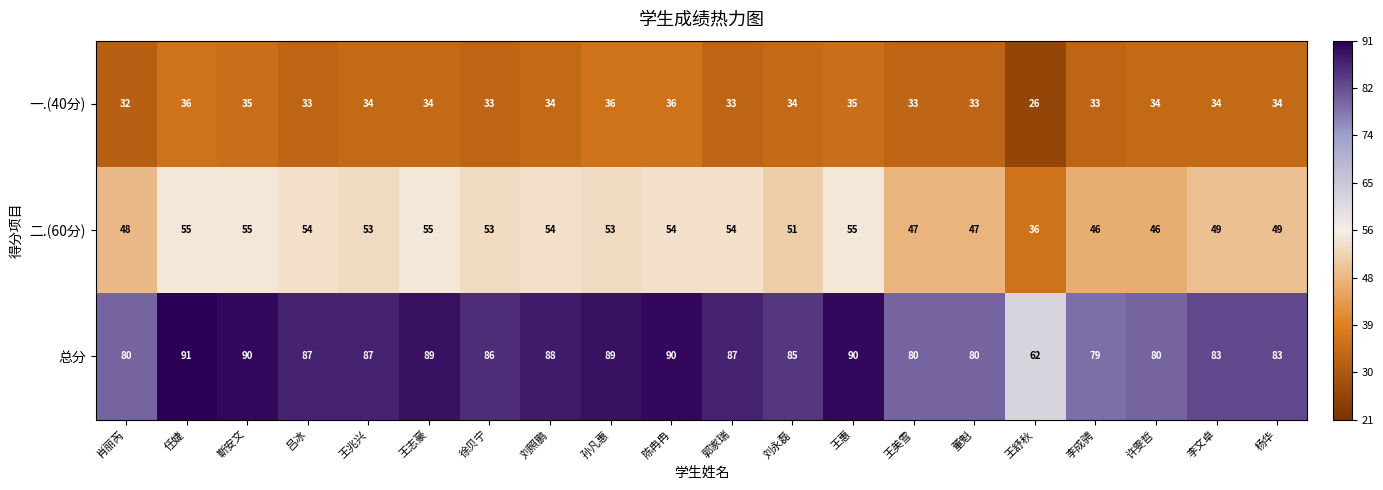

The value of 一.(40分) at 李文卓 is 34. True or false?

True